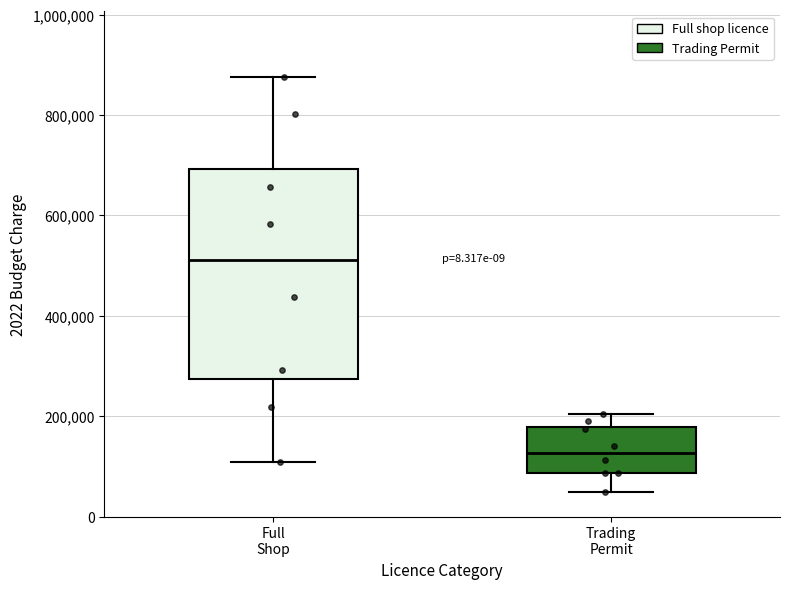

Reading left to right, transcribe this box plot: for each box, give where its median line is, the range the box spans, and where its two whiskers end, as read against the y-axis. The values are not printed on the chart, so give them approximately, as read against the axis.

Full Shop: median 520000, box 280000 to 700000, whiskers 100000 to 880000
Trading Permit: median 120000, box 80000 to 180000, whiskers 40000 to 200000